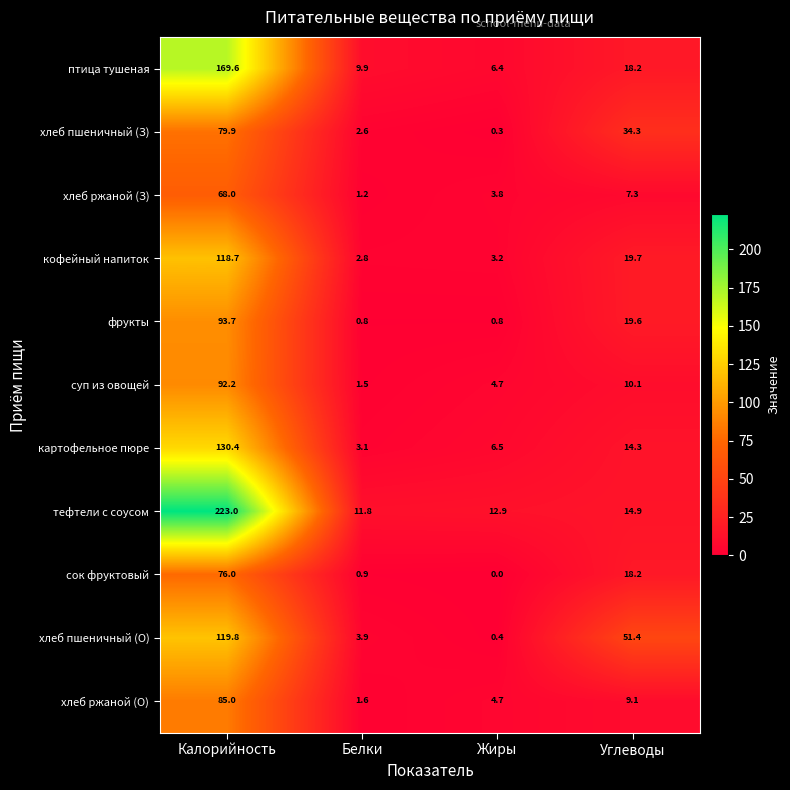

What is the difference between the highest and lowest values at Углеводы?

44.1